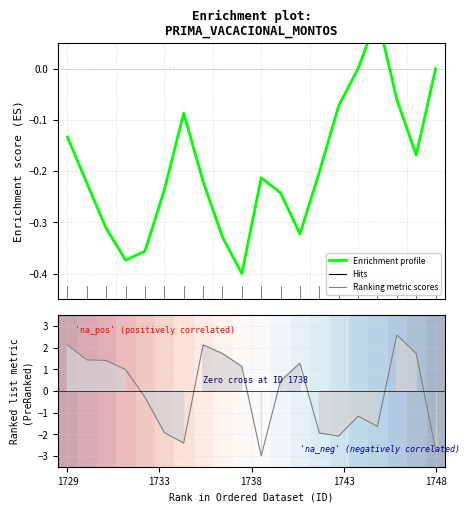

What is the total value across all series at 18?

-0.1